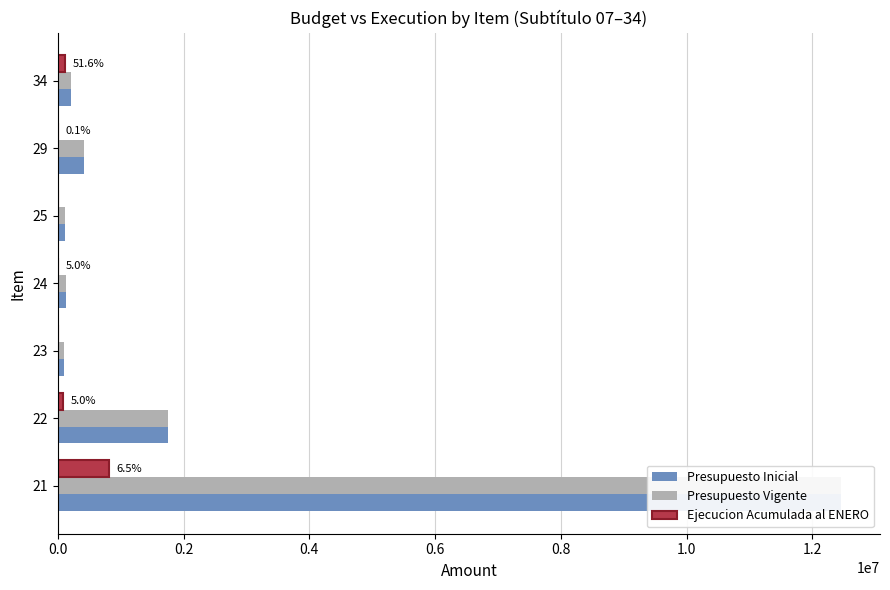

At 22, list the series in order from largest to smallest.

Presupuesto Inicial, Presupuesto Vigente, Ejecucion Acumulada al ENERO